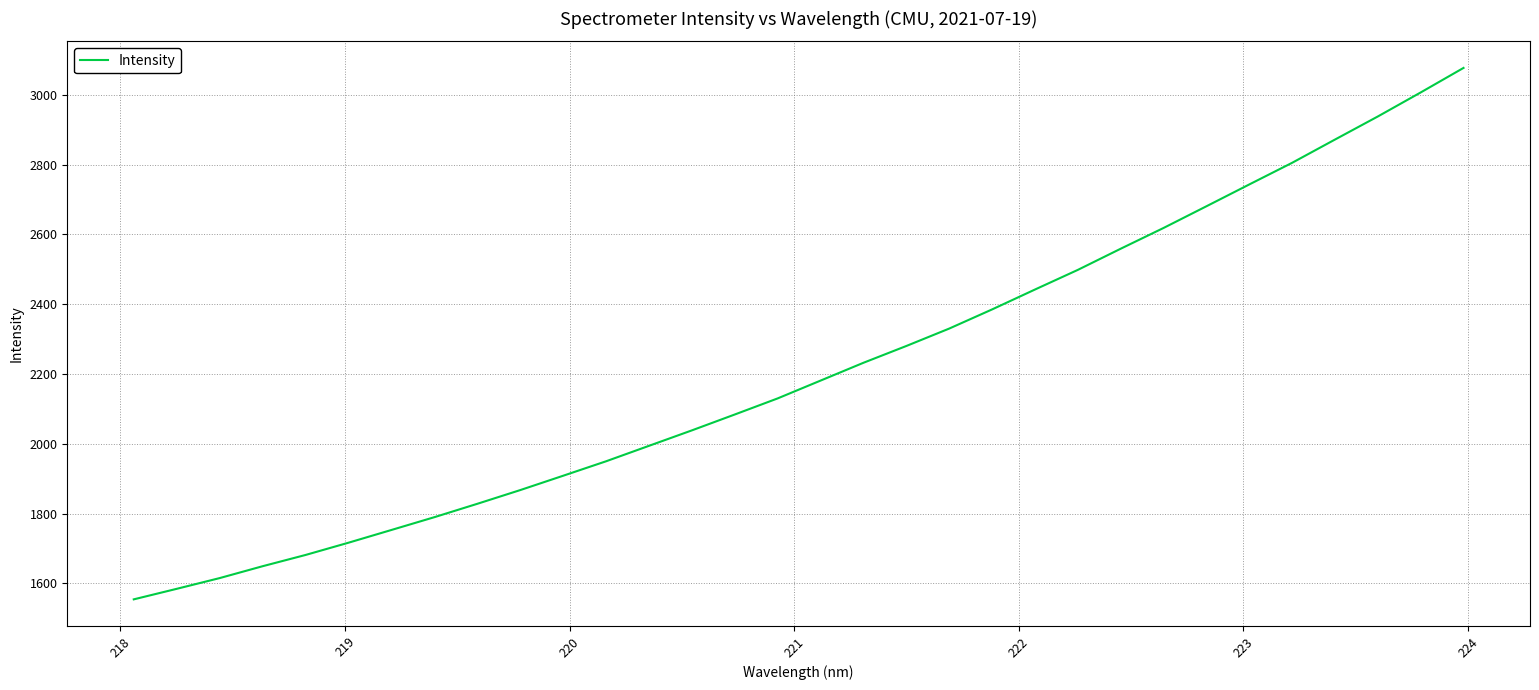

What is the smallest value displayed?

1554.4